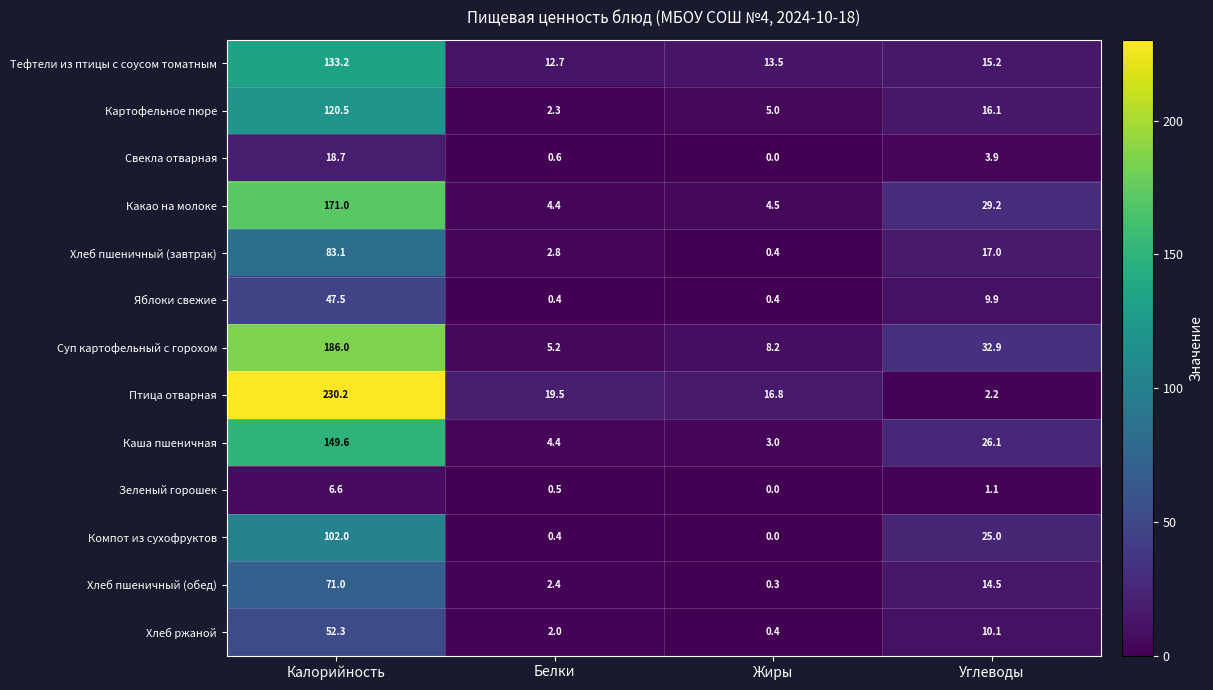

Rank the series at Калорийность from highest to lowest value.

Птица отварная, Суп картофельный с горохом, Какао на молоке, Каша пшеничная, Тефтели из птицы с соусом томатным, Картофельное пюре, Компот из сухофруктов, Хлеб пшеничный (завтрак), Хлеб пшеничный (обед), Хлеб ржаной, Яблоки свежие, Свекла отварная, Зеленый горошек